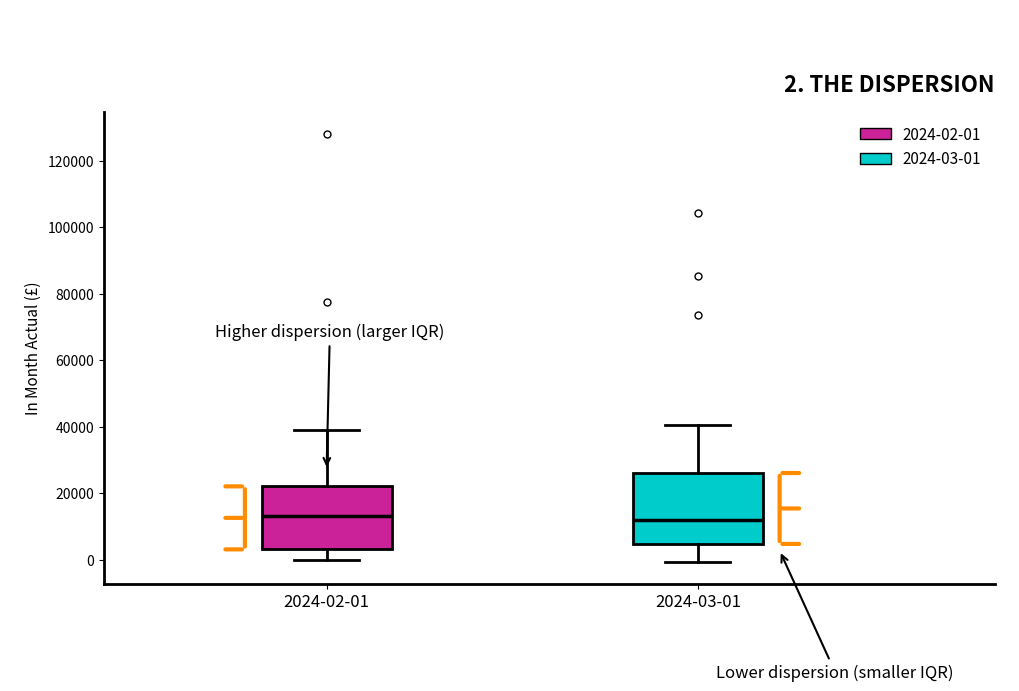

Comparing the boxes themselves (not the whiskers), which one is the tallest?

2024-03-01